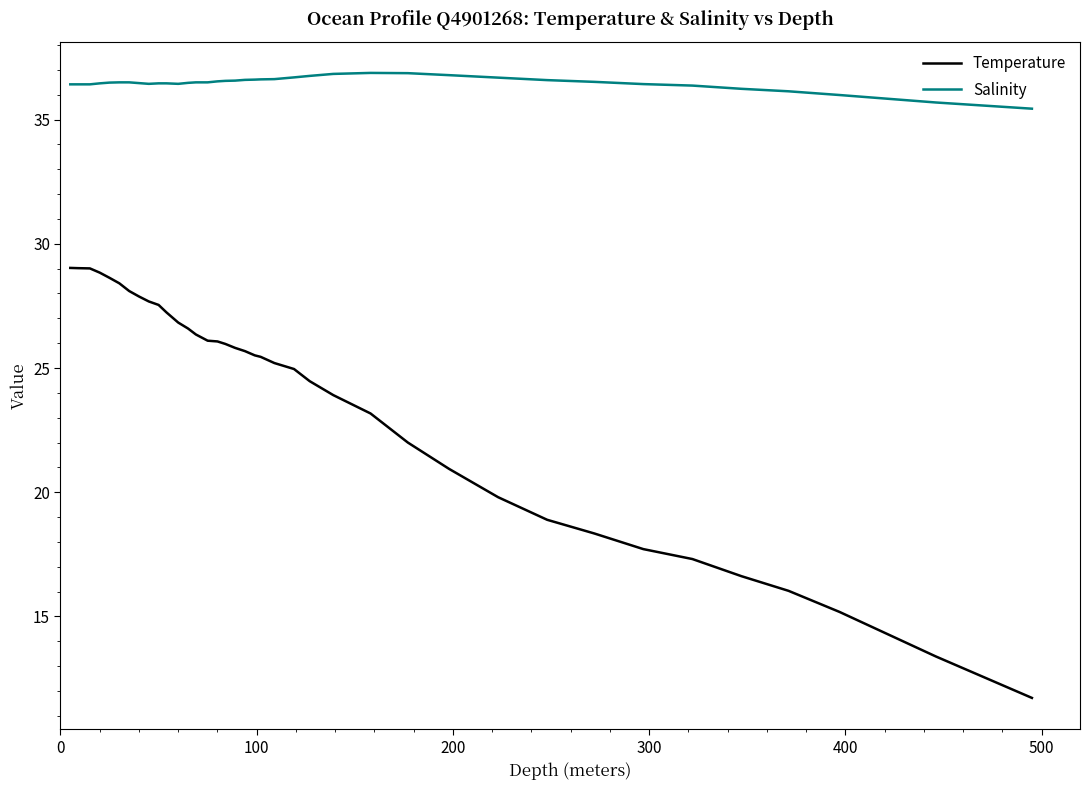

Which series has the largest range (max minus min)?

Temperature